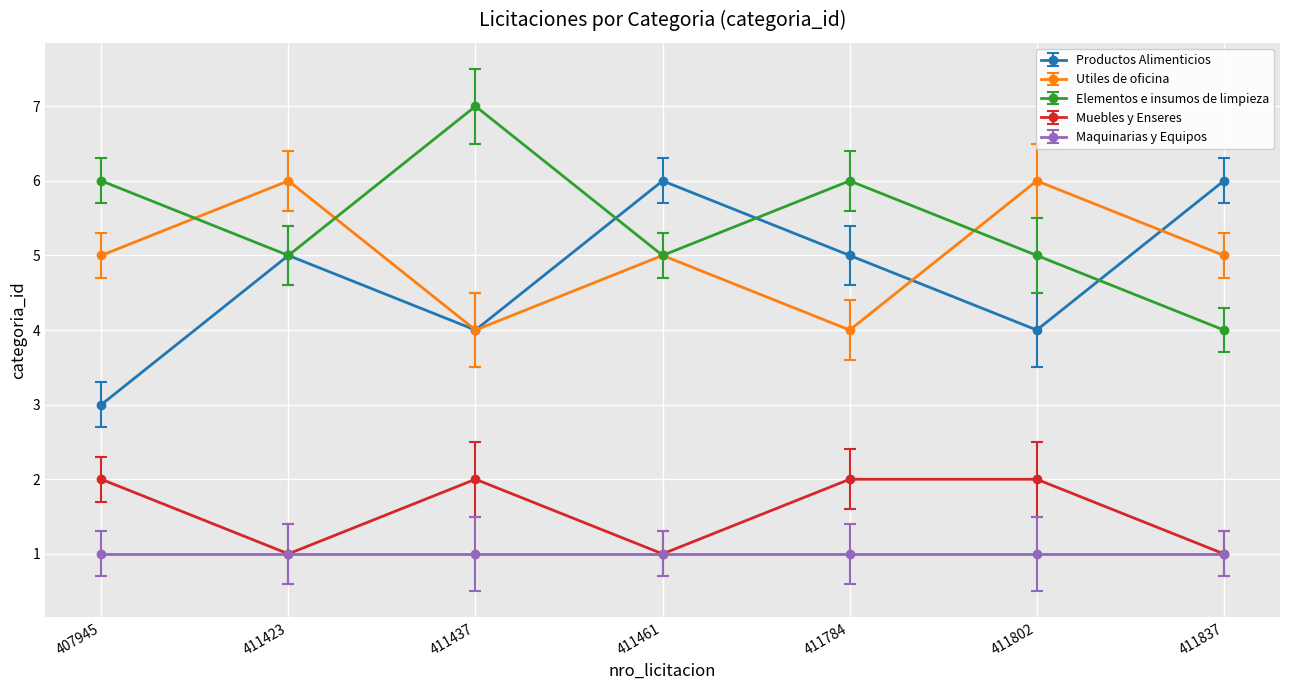

True or false: Productos Alimenticios and Elementos e insumos de limpieza cross at least once.

True